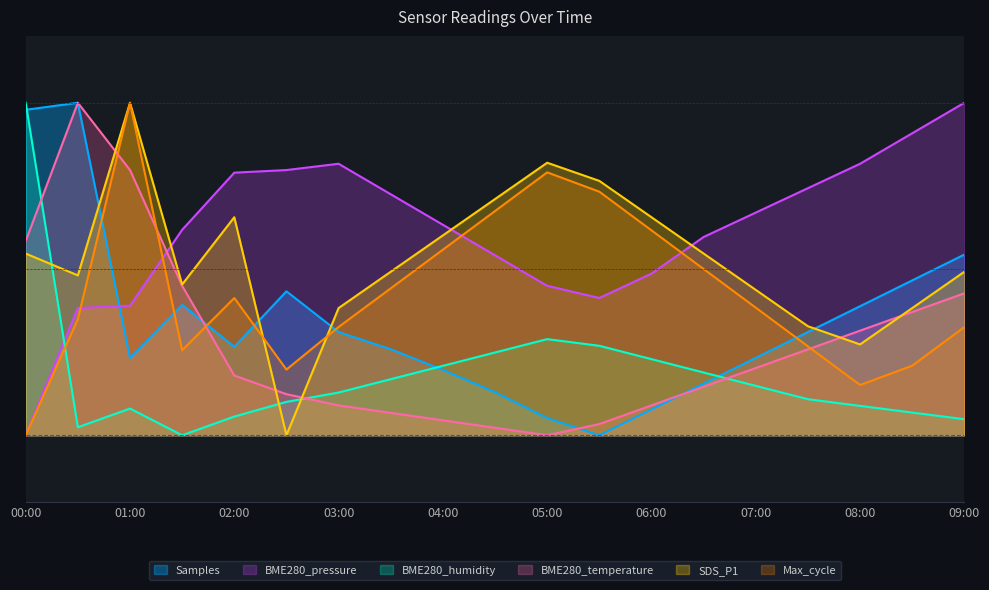

At which category is the sum across all series the highest?

01:00